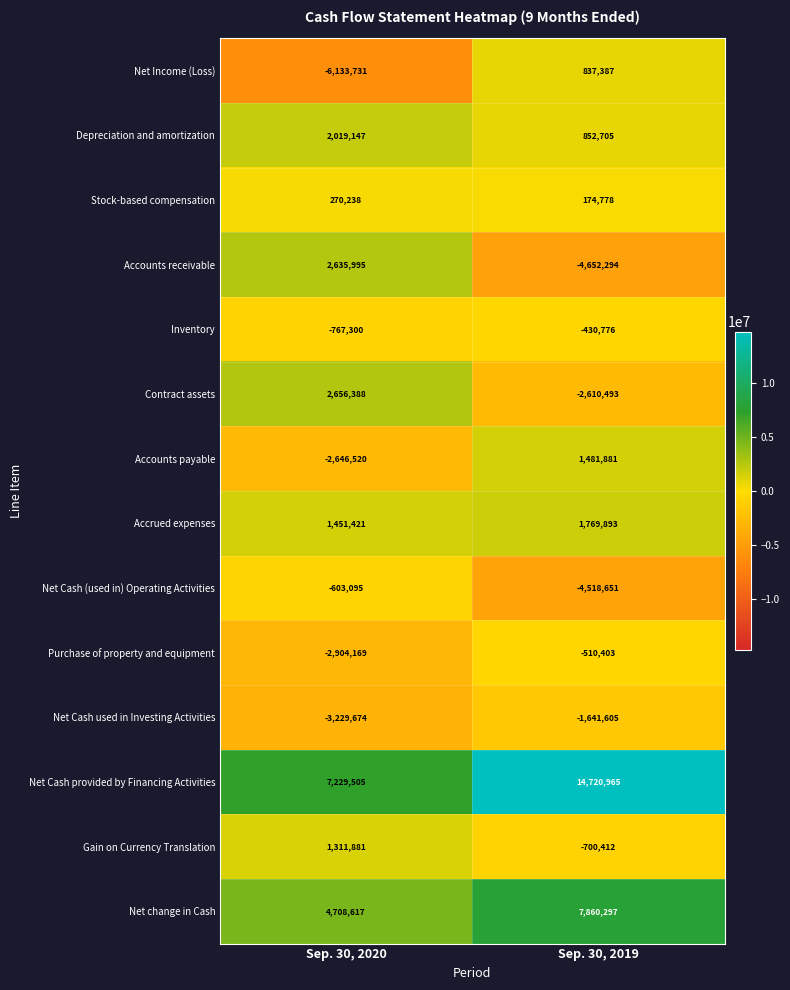

What is the difference between the Contract assets values at Sep. 30, 2020 and Sep. 30, 2019?

5266881